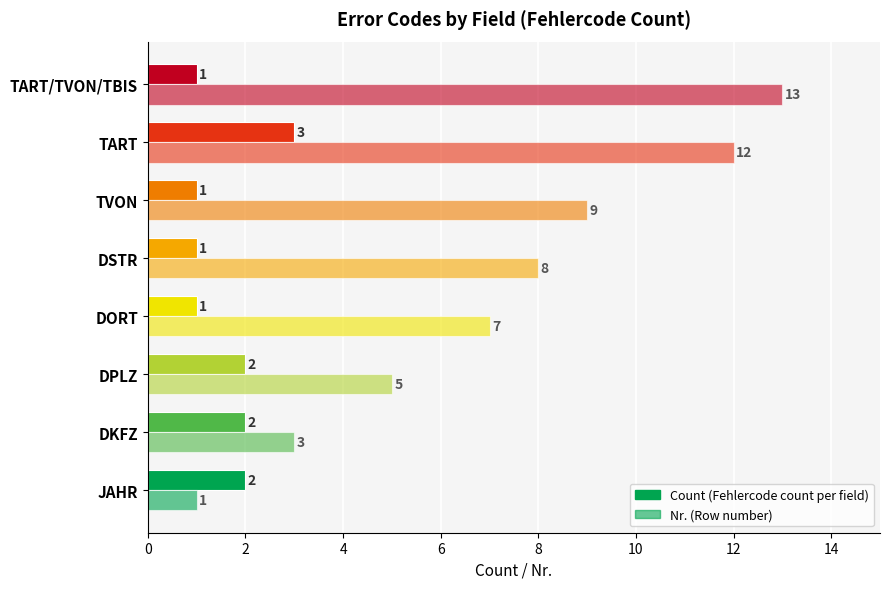

Is it true that Count equals 5 at TART?

False